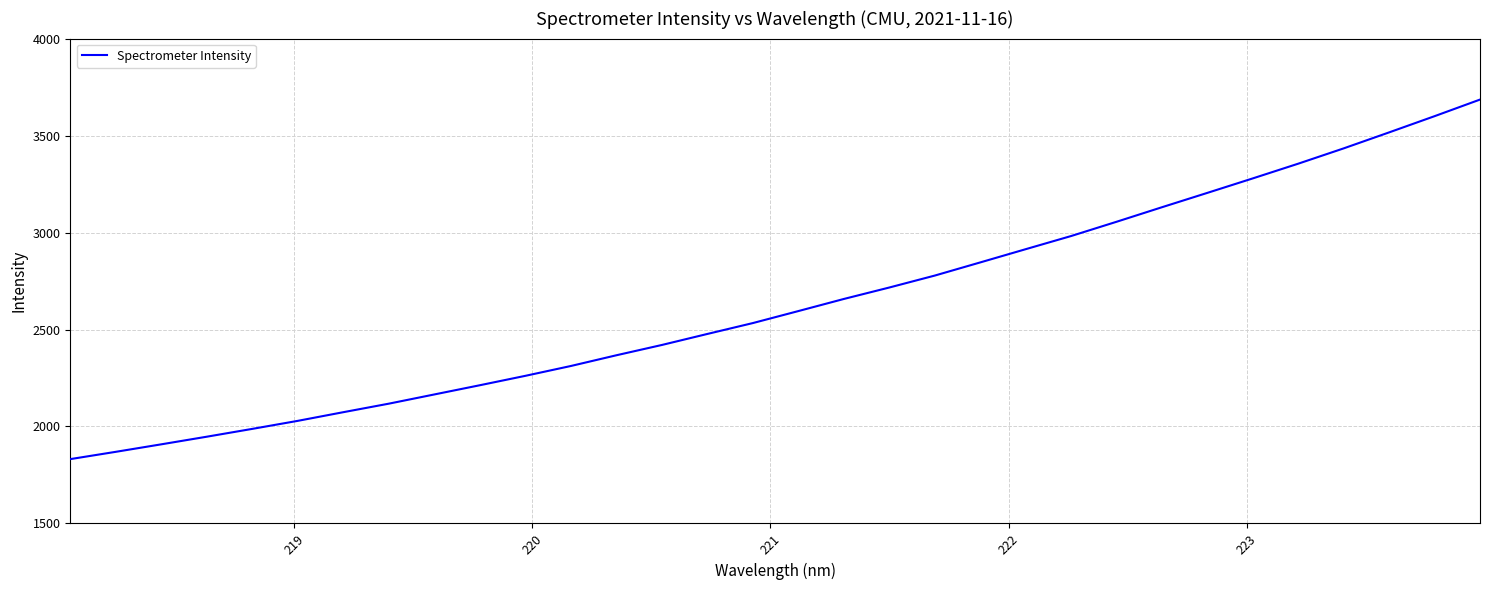

Does the chart display data point markers on the line(s)?

No